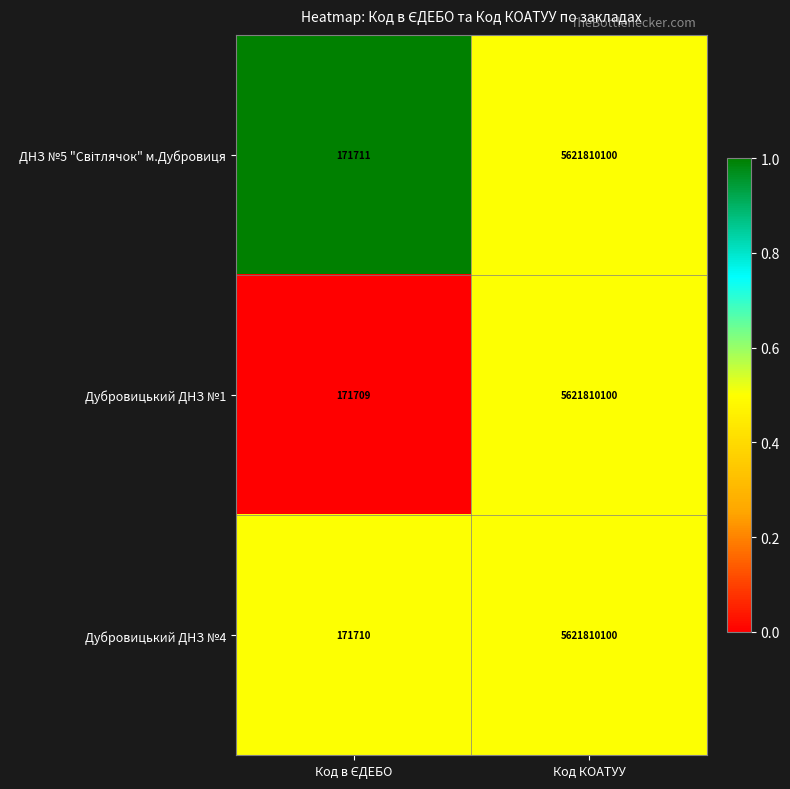

Is it true that Дубровицький ДНЗ №4 equals 5621810100 at Код КОАТУУ?

True